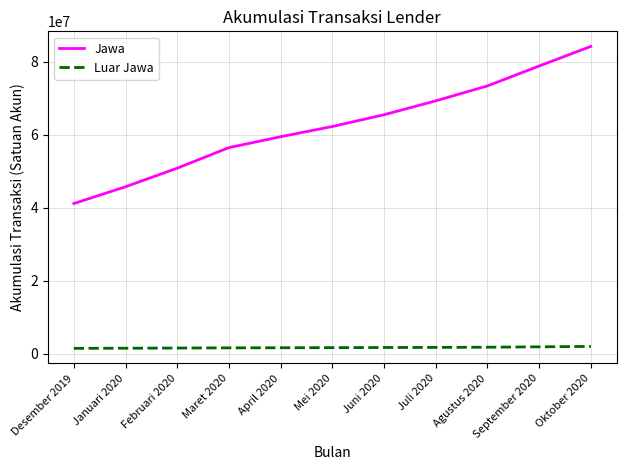

Count the number of data series in this chart.

2